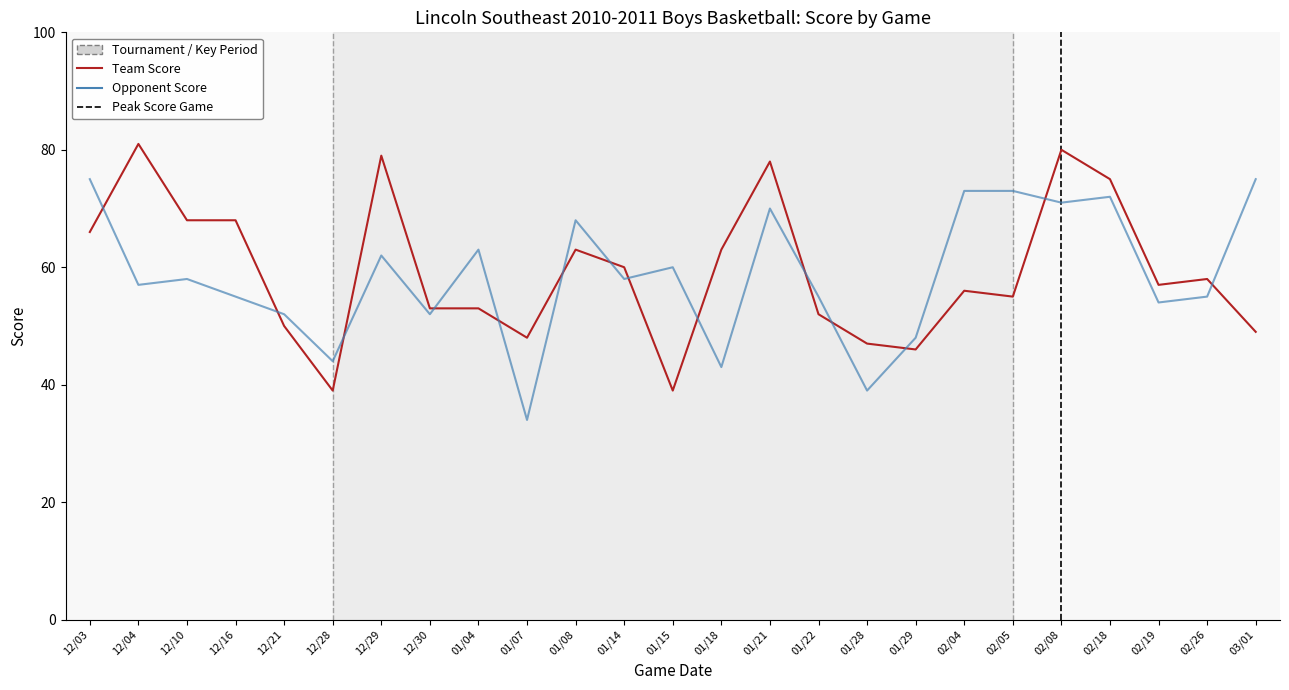

At which label does Opponent Score first exceed 58?

12/03